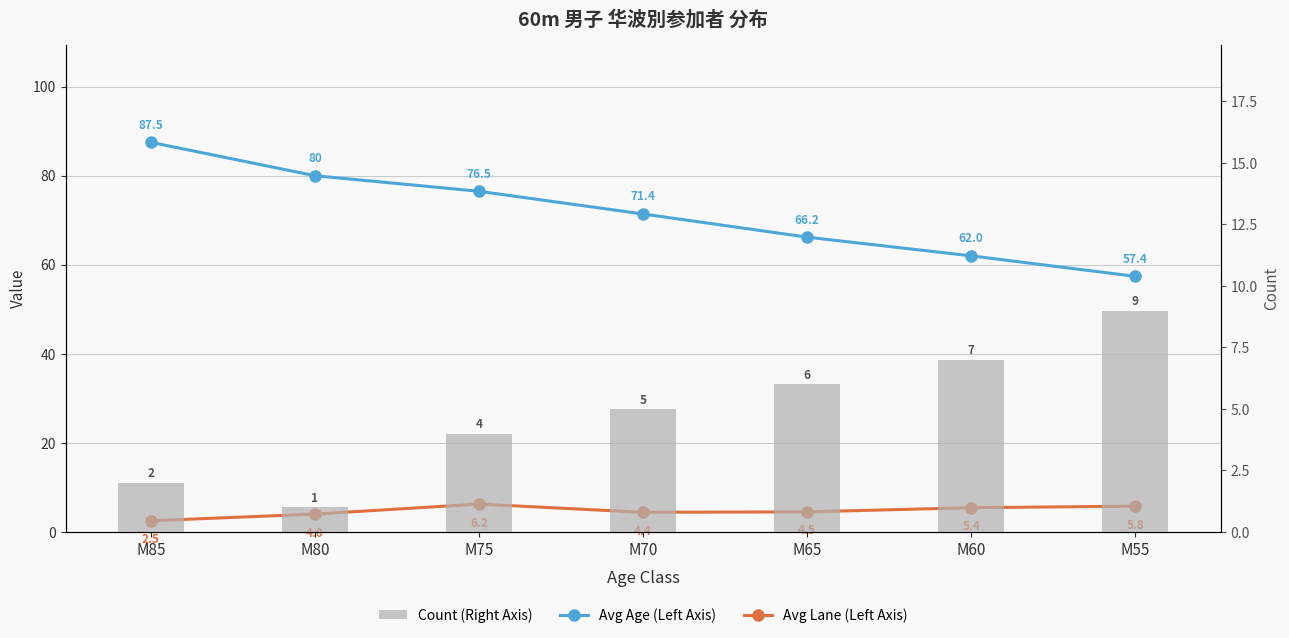

Rank the categories by Avg Lane (Left Axis) value from lowest to highest.

M85, M80, M70, M65, M60, M55, M75